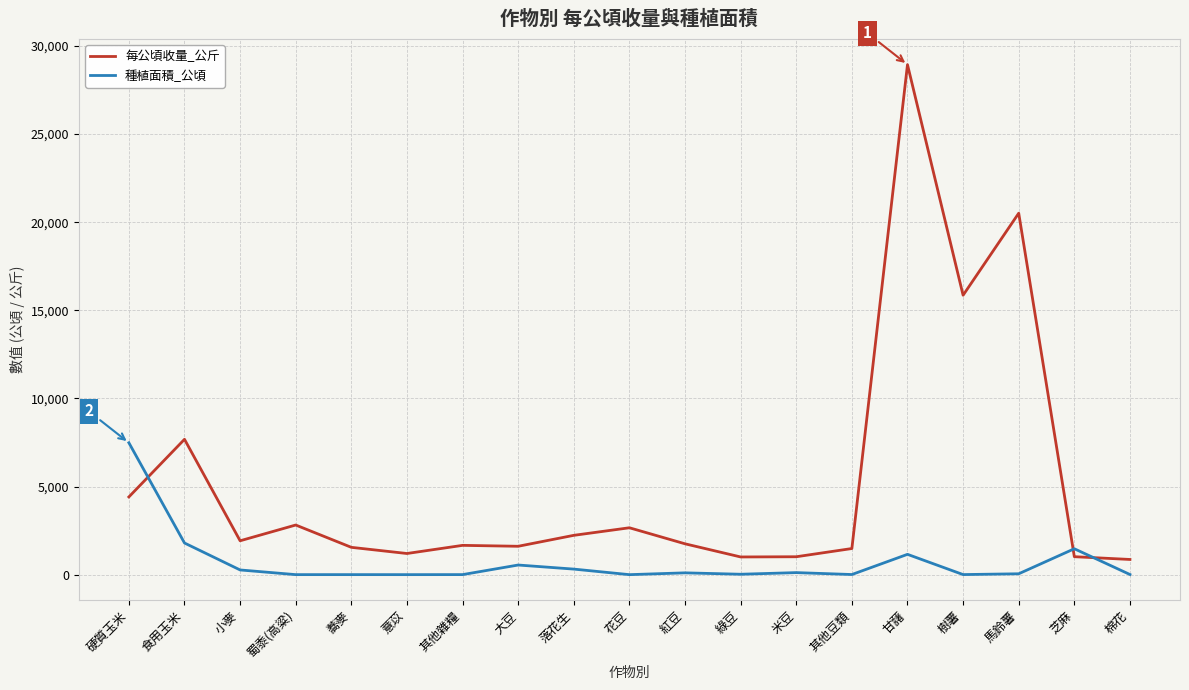

Which series changed the most between 食用玉米 and 樹薯?

每公頃收量_公斤